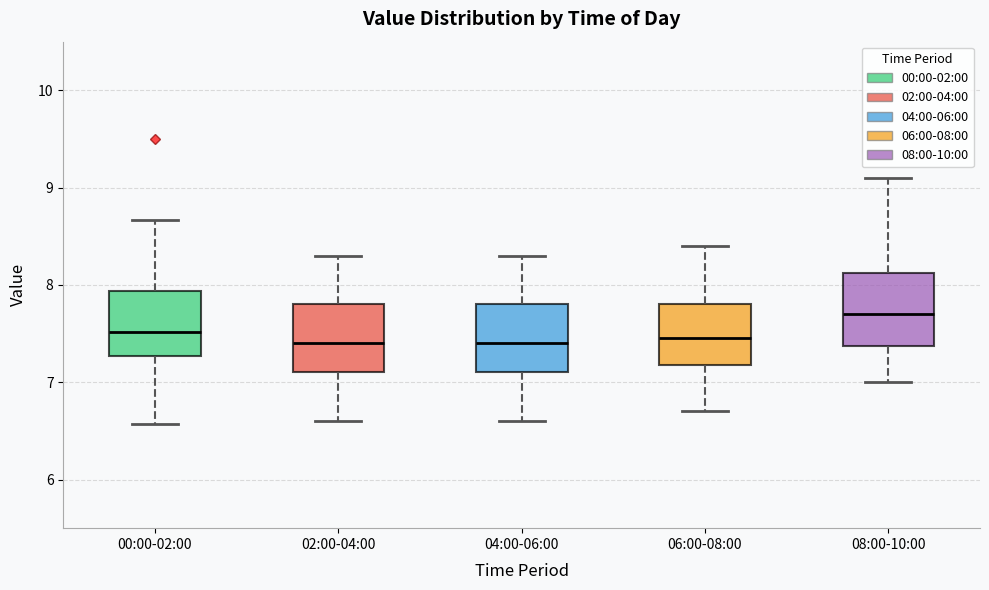

Reading left to right, transcribe this box plot: for each box, give where its median line is, the range the box spans, and where its two whiskers end, as read against the y-axis. The values are not printed on the chart, so give them approximately, as read against the axis.

00:00-02:00: median 7.5, box 7.3 to 7.9, whiskers 6.6 to 8.7
02:00-04:00: median 7.4, box 7.1 to 7.8, whiskers 6.6 to 8.3
04:00-06:00: median 7.4, box 7.1 to 7.8, whiskers 6.6 to 8.3
06:00-08:00: median 7.5, box 7.2 to 7.8, whiskers 6.7 to 8.4
08:00-10:00: median 7.7, box 7.4 to 8.1, whiskers 7.0 to 9.1